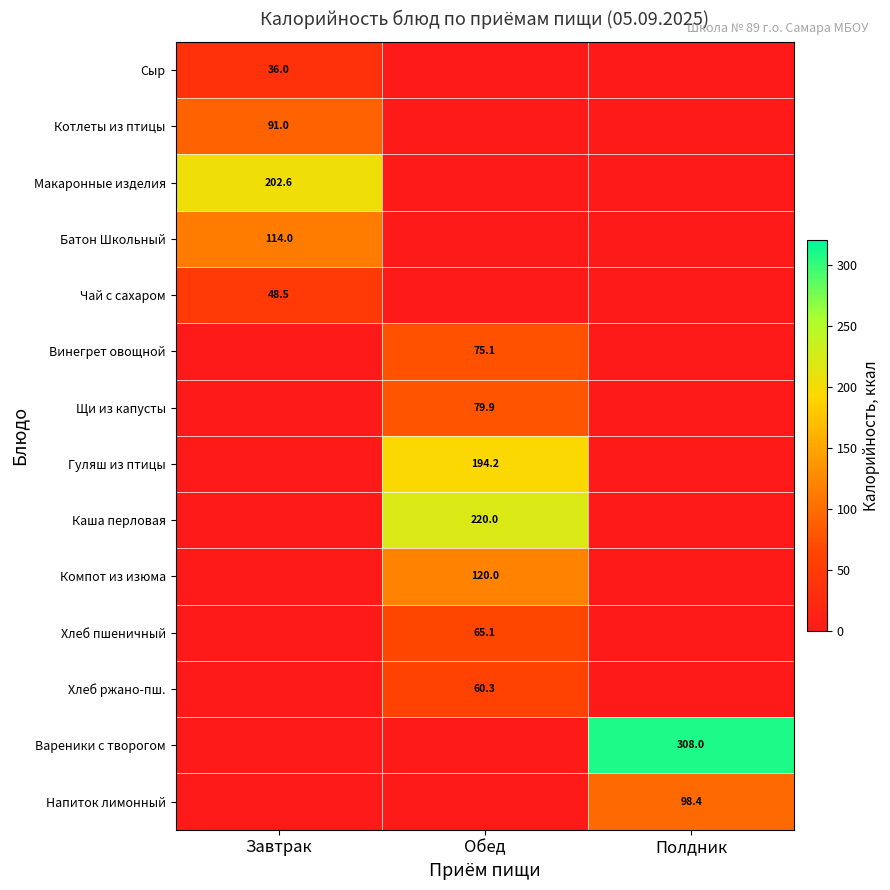

Between Полдник and Завтрак, which is larger?

Завтрак